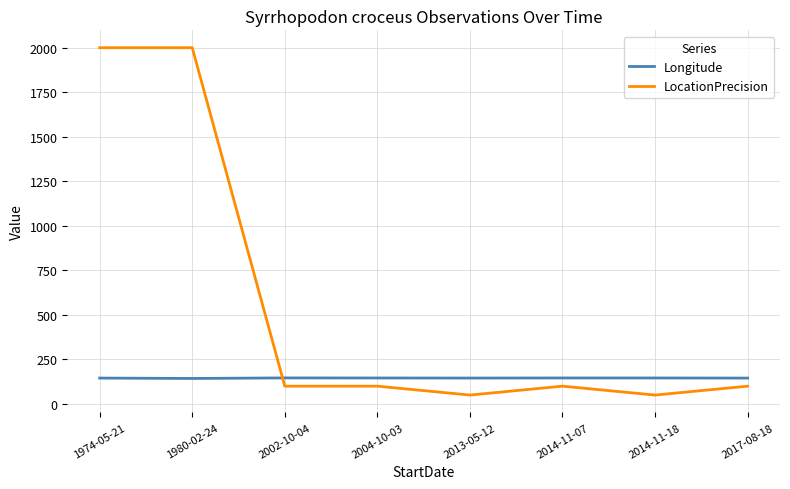

Rank the series by their average value, from lowest to highest.

Longitude, LocationPrecision